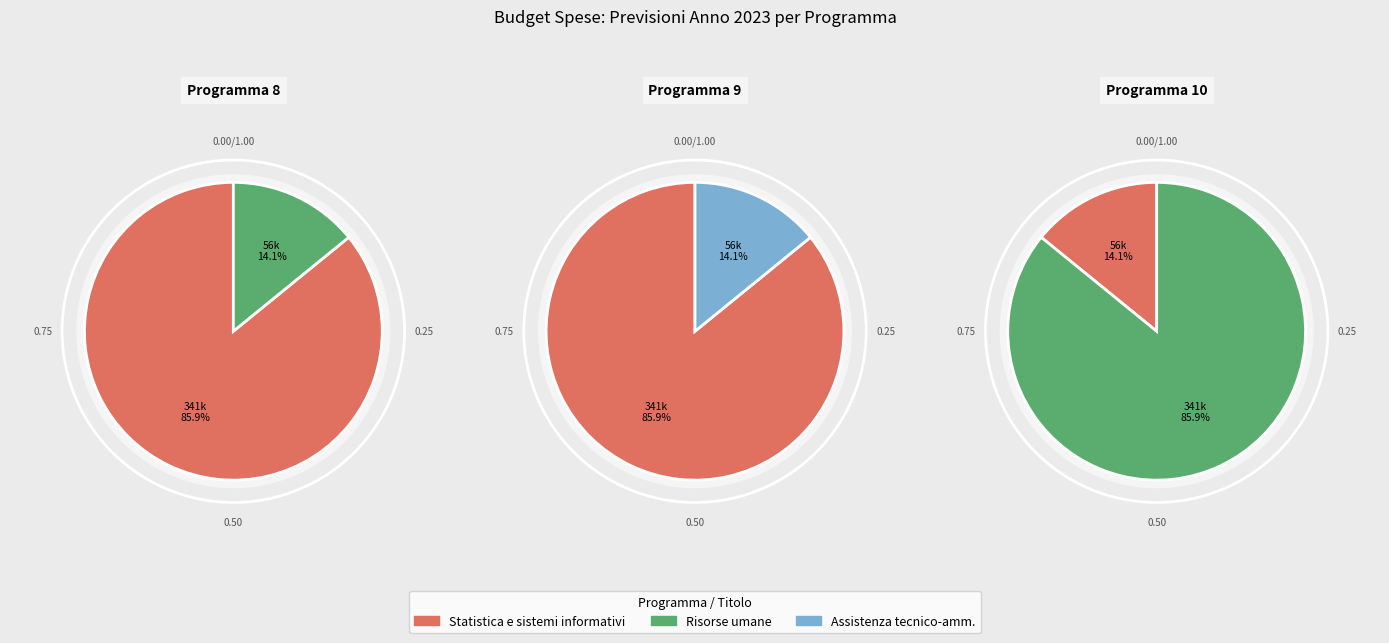

What is the majority slice?

Statistica e sistemi informativi